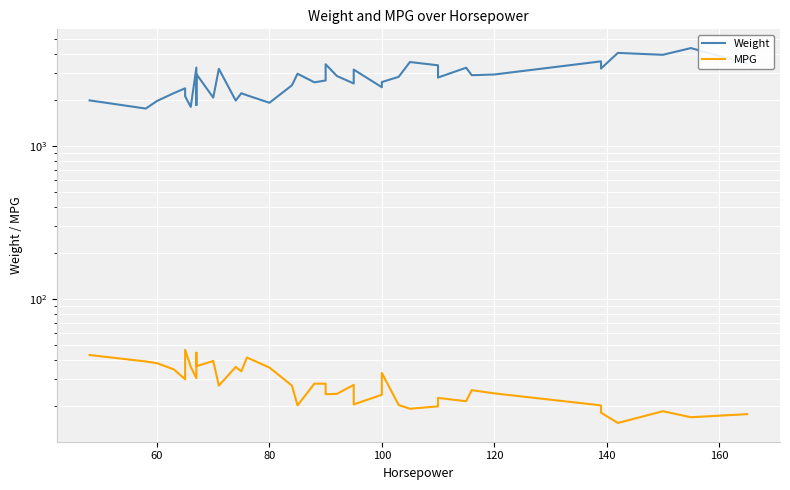

Does the chart display data point markers on the line(s)?

No